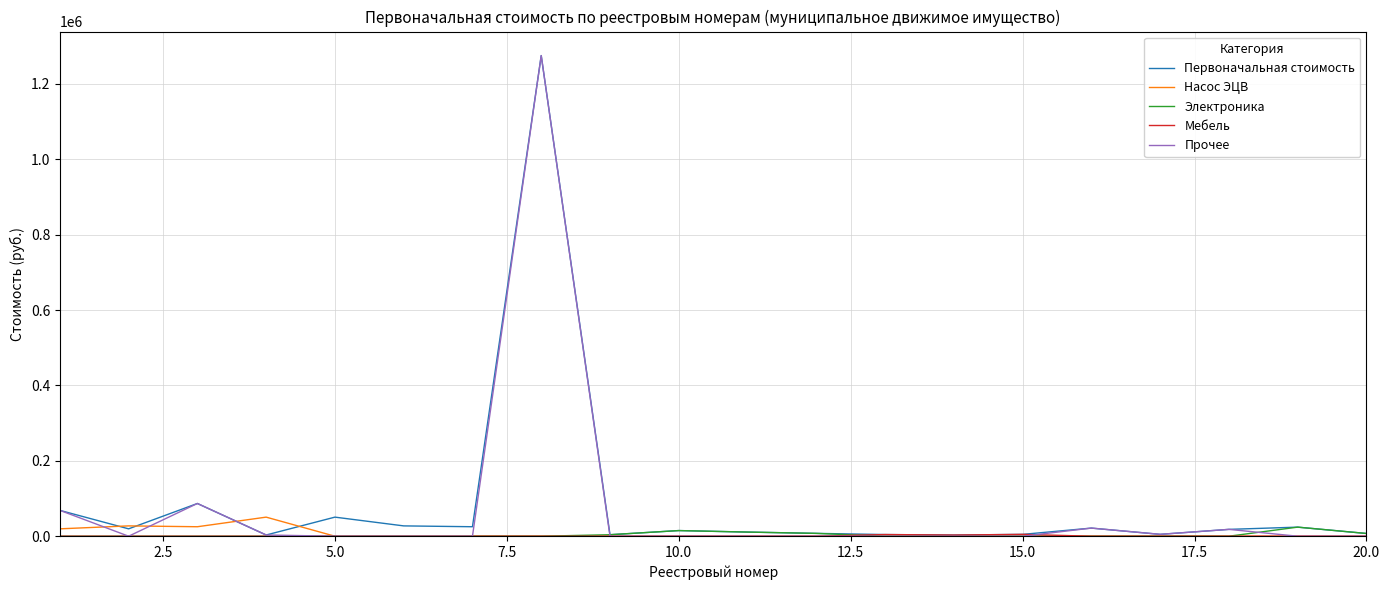

What is the greatest value displayed?

1275000.0